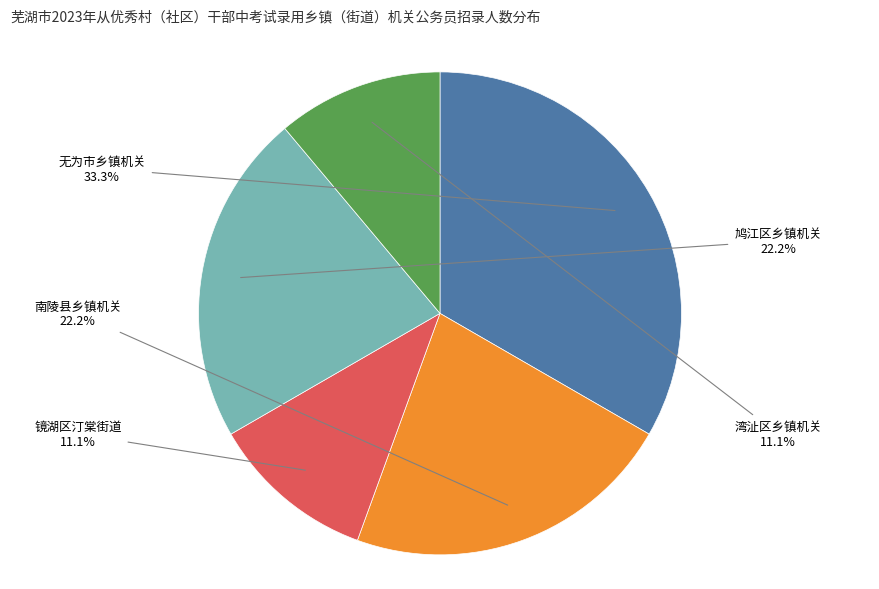

How many segments does this pie chart have?

5